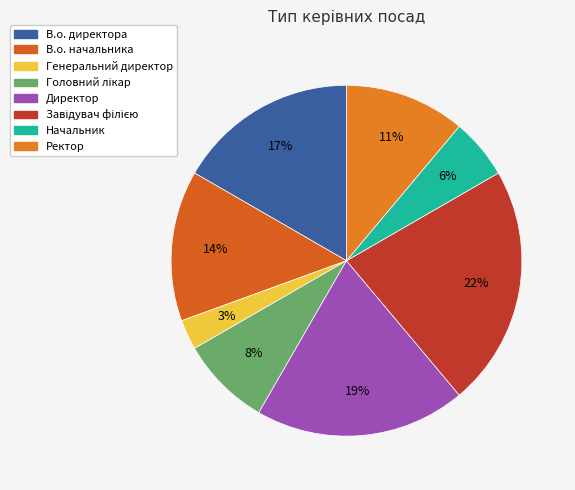

To the nearest percent, what is the combined percentage of Завідувач філією and Генеральний директор?

25%